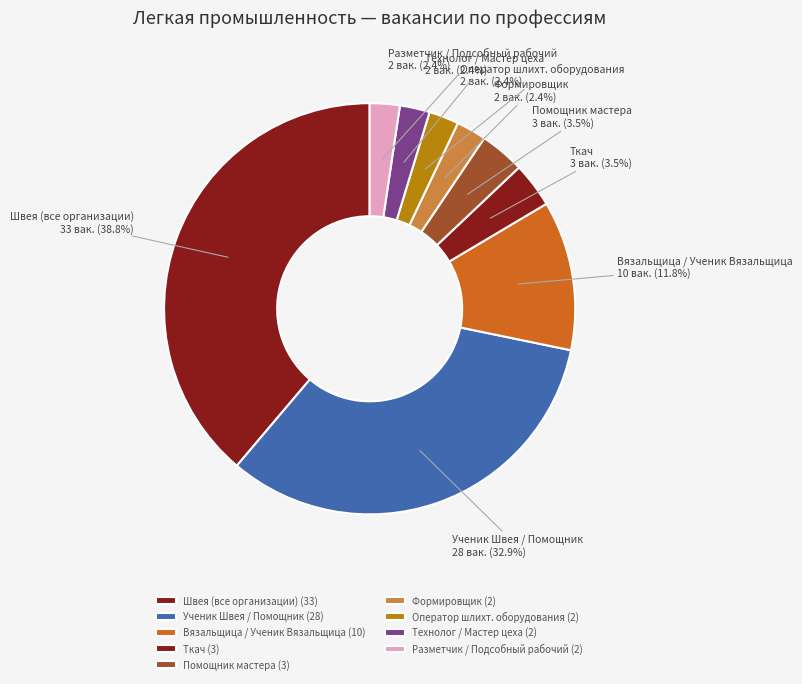

What percentage is NOT represented by Помощник мастера?

96.5%